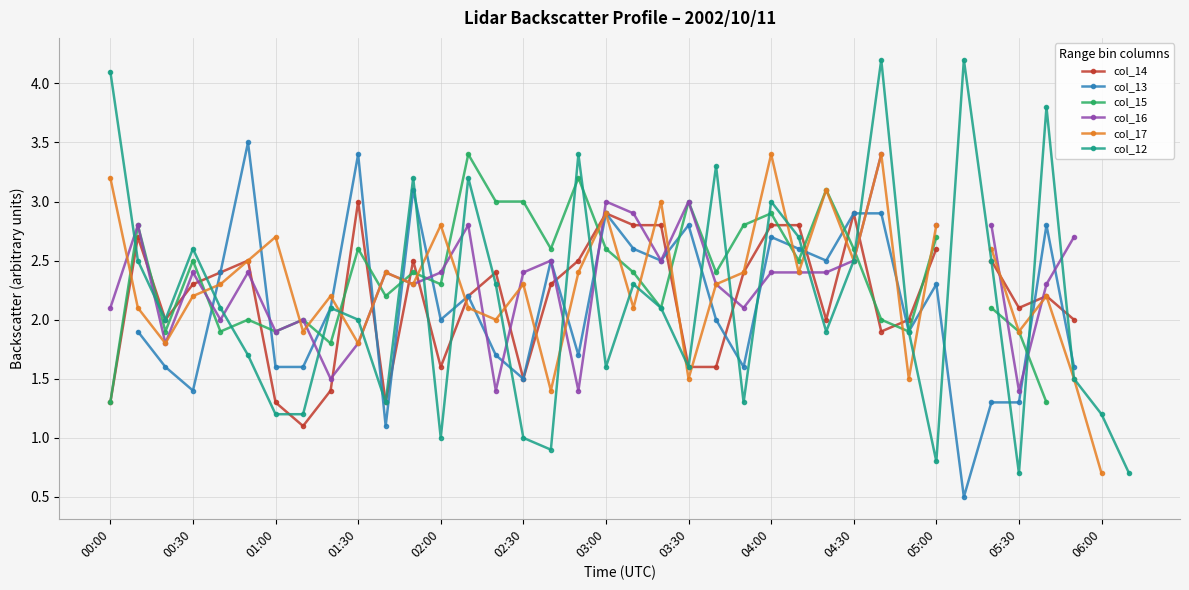

True or false: col_12 has a value of 1.2 at 05:00.

False